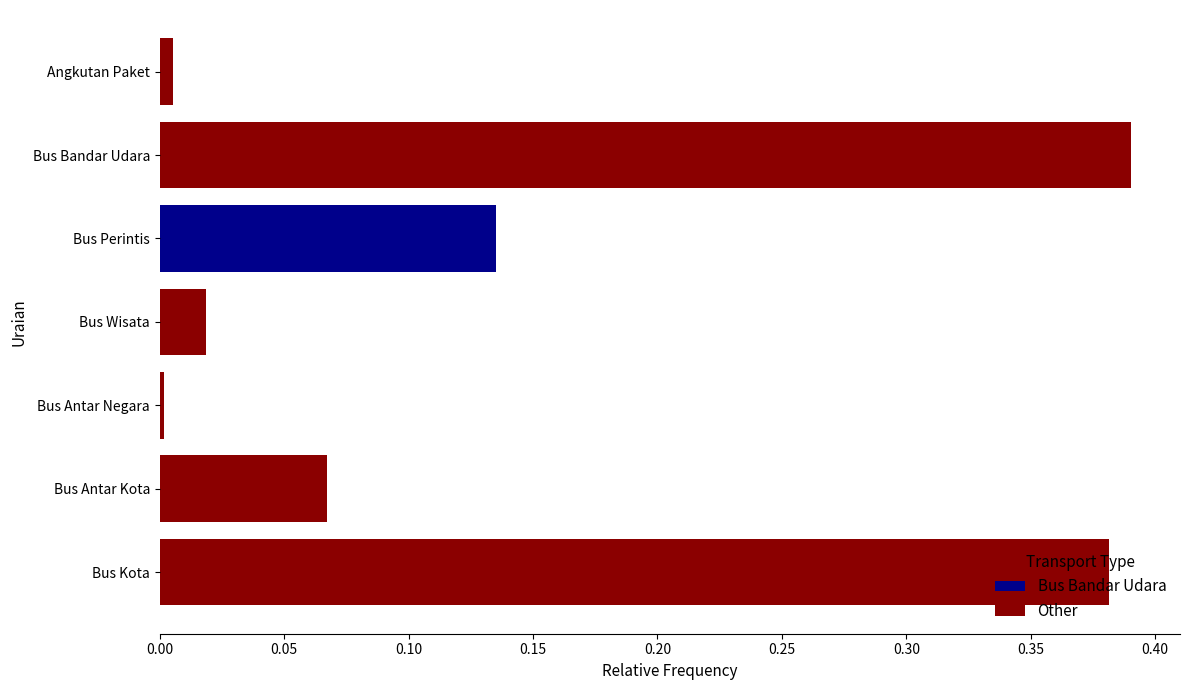

How many bars are there in total?

7